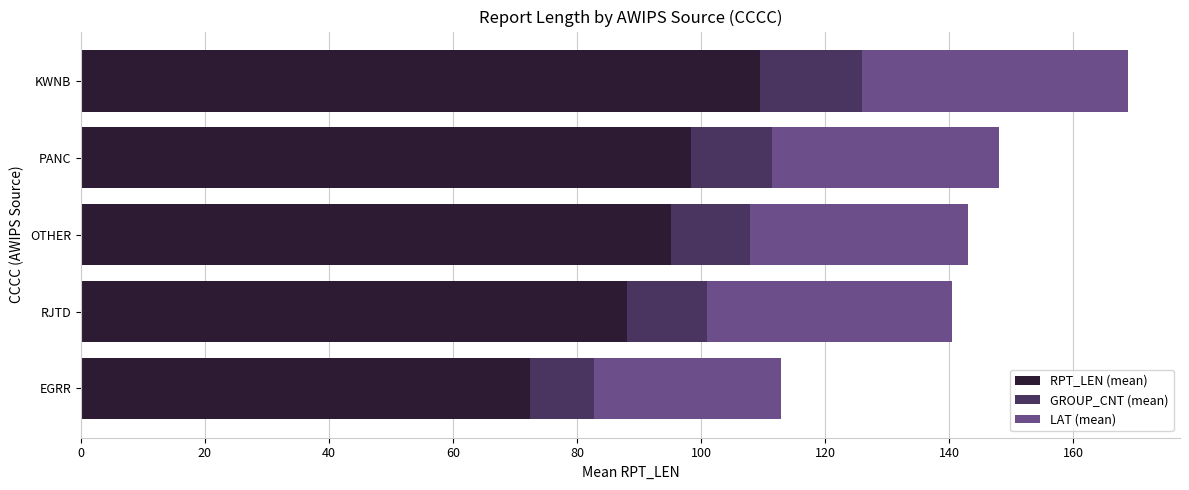

What is the difference between the maximum and minimum values in the RPT_LEN (mean) series?

37.1